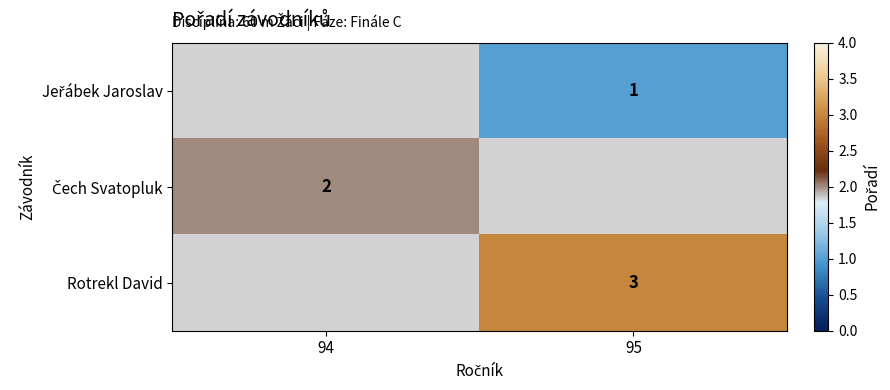

True or false: Rotrekl David has a value of 3 at 95.

True